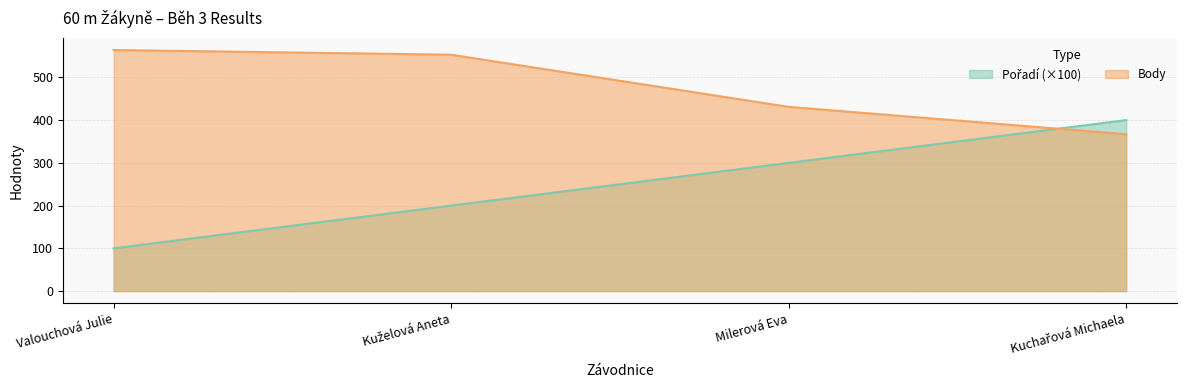

Between Kuchařová Michaela and Valouchová Julie, which is larger?

Kuchařová Michaela